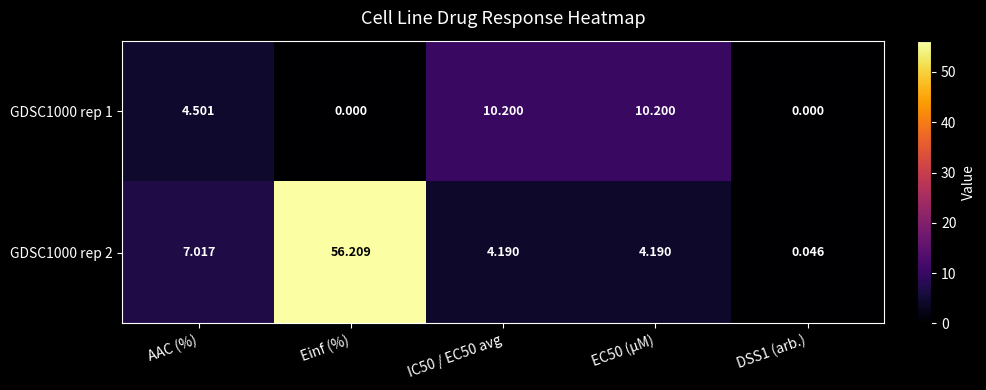

At which label does GDSC1000 rep 1 first exceed 4?

AAC (%)